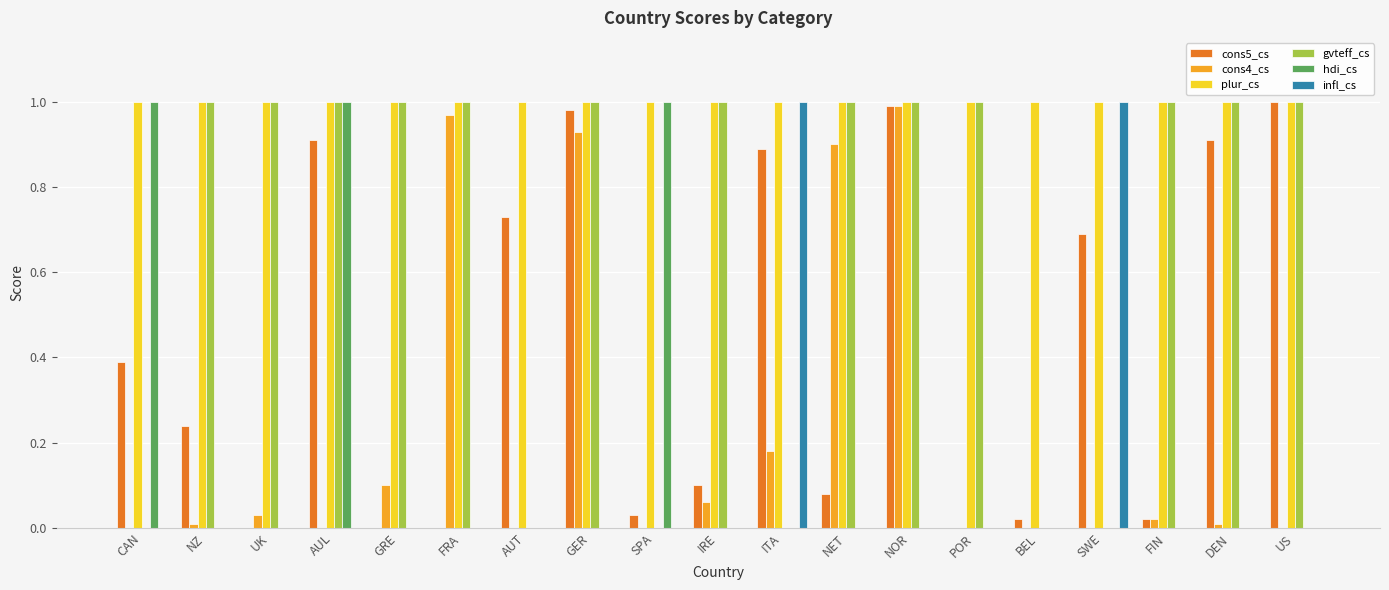

Is it true that hdi_cs equals 0.0 at BEL?

True